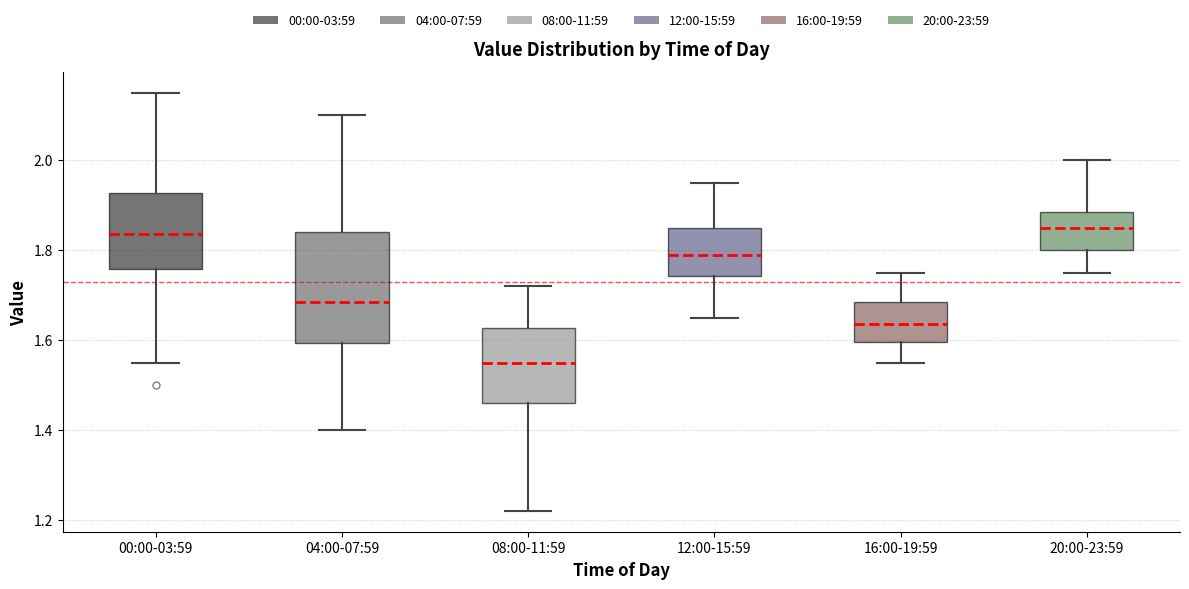

Where does the median line of the box for 00:00-03:59 sit on the y-axis? The values are not printed on the chart, so give them approximately, as read against the axis.

1.84